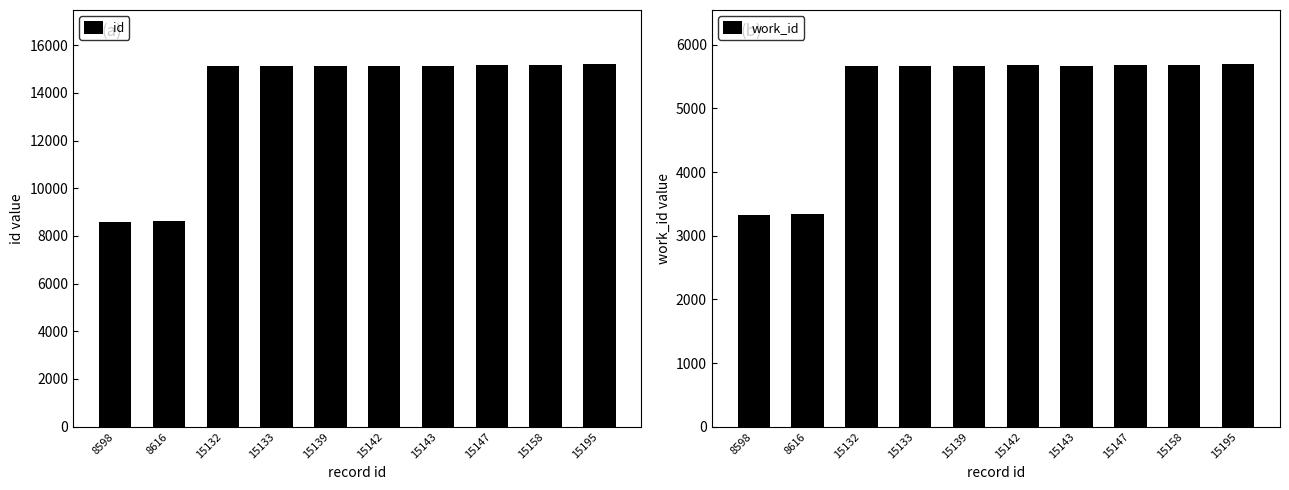

At which category does the chart reach its peak across all series?

15195